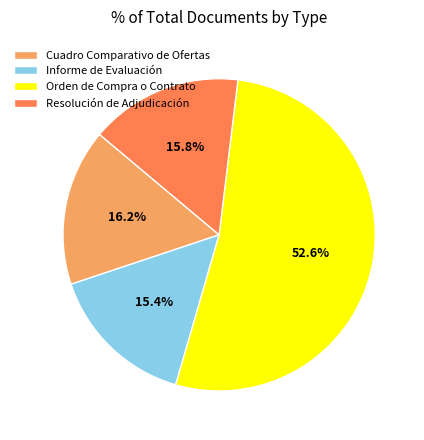

What is the largest slice in the pie chart?

Orden de Compra o Contrato